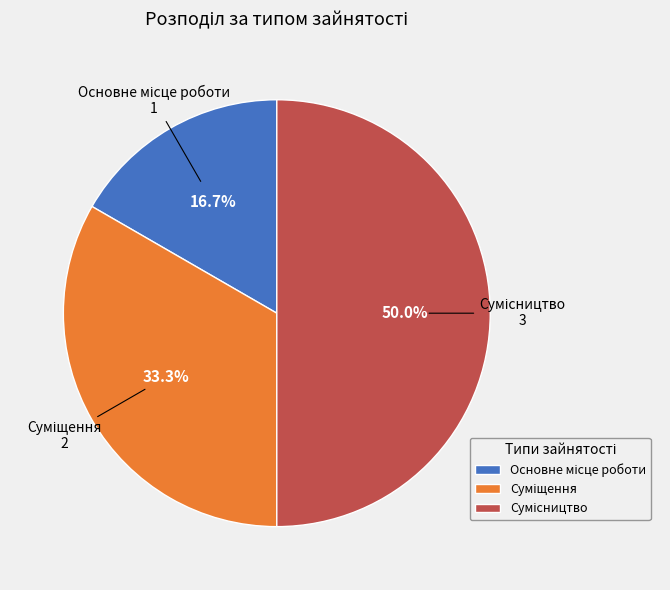

Is there a majority slice in this chart?

No